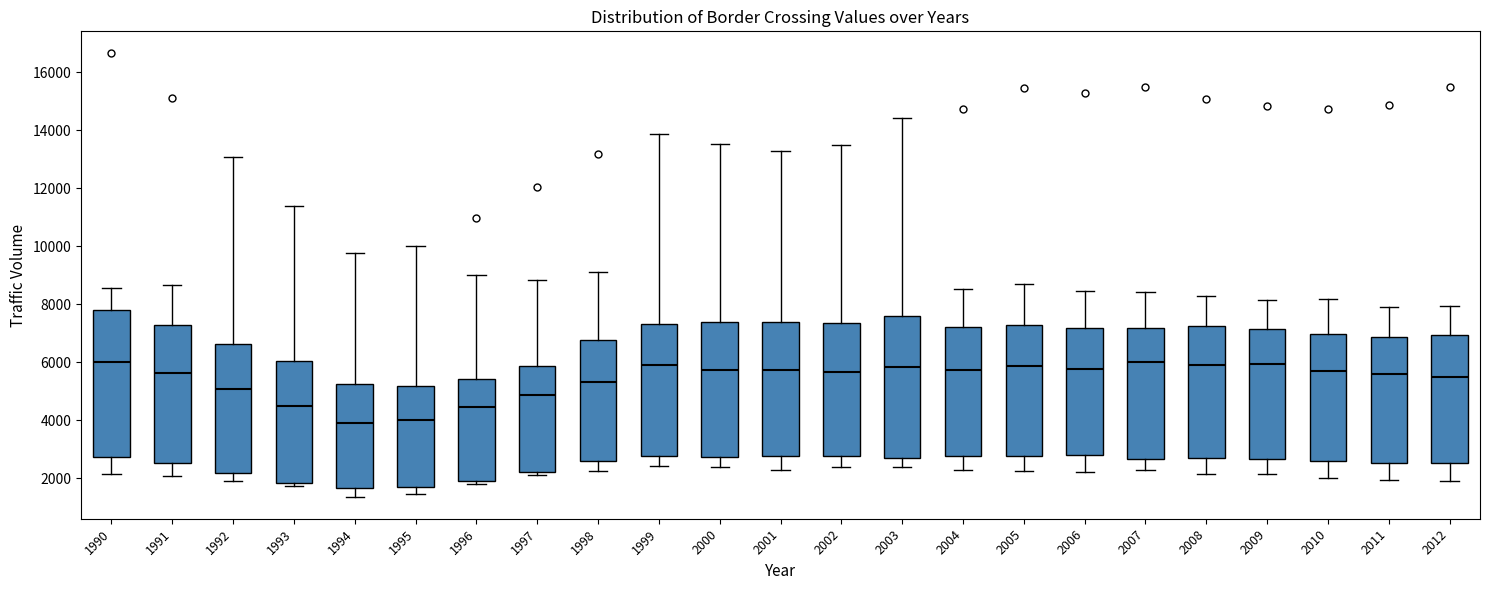

Reading left to right, read every box against the y-axis: the position of its median line, the range the box covers, and the ends of its whiskers. The values are not printed on the chart, so give them approximately, as read against the axis.

1990: median 6000, box 2800 to 7800, whiskers 2200 to 8600
1991: median 5600, box 2600 to 7400, whiskers 2000 to 8600
1992: median 5000, box 2200 to 6600, whiskers 2000 to 13000
1993: median 4400, box 1800 to 6000, whiskers 1800 (just below the box's lower edge) to 11400
1994: median 4000, box 1600 to 5200, whiskers 1400 to 9800
1995: median 4000, box 1800 to 5200, whiskers 1400 to 10000
1996: median 4400, box 2000 to 5400, whiskers 1800 to 9000
1997: median 4800, box 2200 to 5800, whiskers 2200 (just below the box's lower edge) to 8800
1998: median 5400, box 2600 to 6800, whiskers 2200 to 9200
1999: median 6000, box 2800 to 7400, whiskers 2400 to 13800
2000: median 5800, box 2800 to 7400, whiskers 2400 to 13600
2001: median 5800, box 2800 to 7400, whiskers 2200 to 13400
2002: median 5600, box 2800 to 7400, whiskers 2400 to 13400
2003: median 5800, box 2600 to 7600, whiskers 2400 to 14400
2004: median 5800, box 2800 to 7200, whiskers 2200 to 8600
2005: median 5800, box 2800 to 7200, whiskers 2200 to 8600
2006: median 5800, box 2800 to 7200, whiskers 2200 to 8400
2007: median 6000, box 2600 to 7200, whiskers 2200 to 8400
2008: median 5800, box 2600 to 7200, whiskers 2200 to 8200
2009: median 6000, box 2600 to 7200, whiskers 2200 to 8200
2010: median 5800, box 2600 to 7000, whiskers 2000 to 8200
2011: median 5600, box 2600 to 6800, whiskers 2000 to 8000
2012: median 5600, box 2600 to 7000, whiskers 1800 to 8000